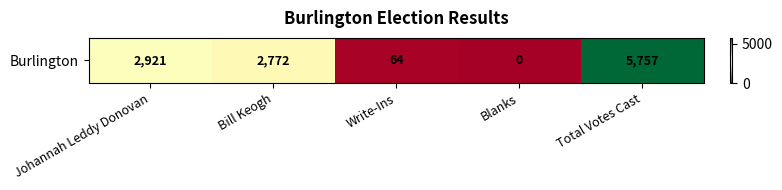

Reading right to left, extract all data points from this chart.

Total Votes Cast=5757	Blanks=0	Write-Ins=64	Bill Keogh=2772	Johannah Leddy Donovan=2921